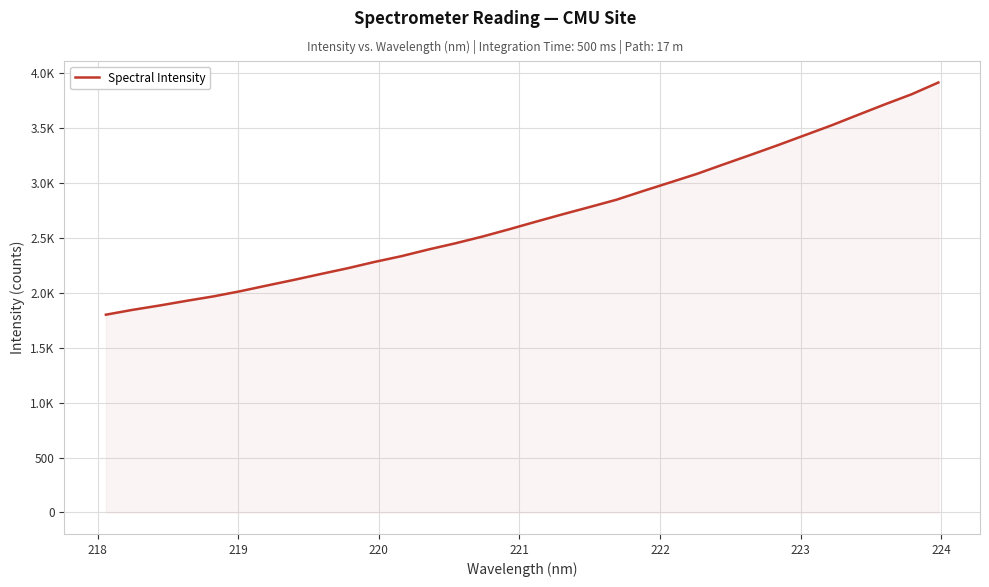

What is the difference between the maximum and second lowest values?

2068.7